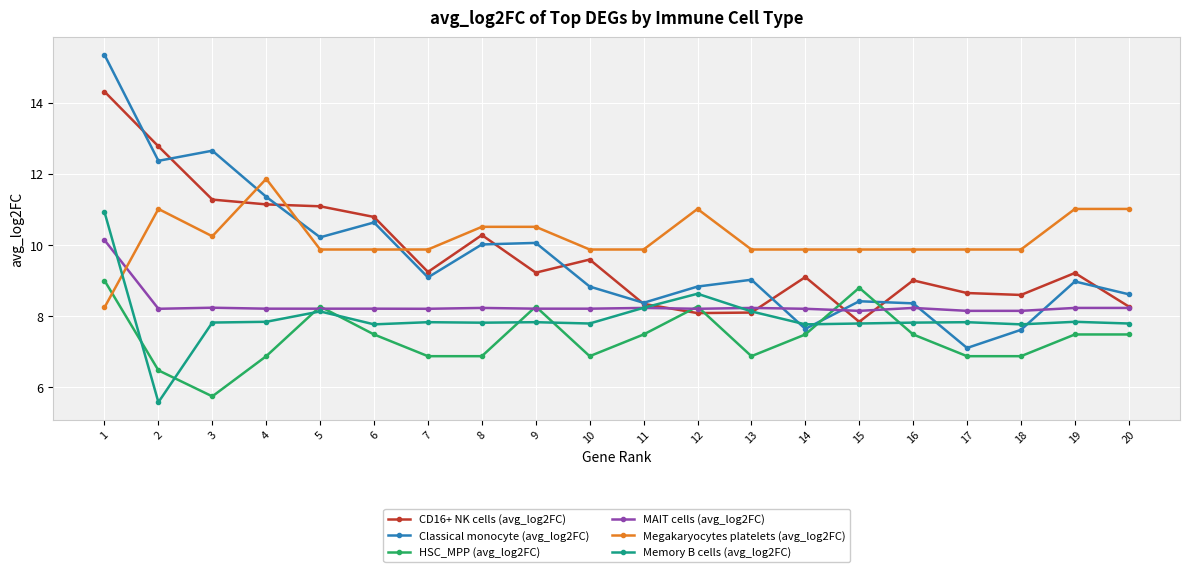

What is the value of the Memory B cells (avg_log2FC) point at the 11th from the left?

8.2